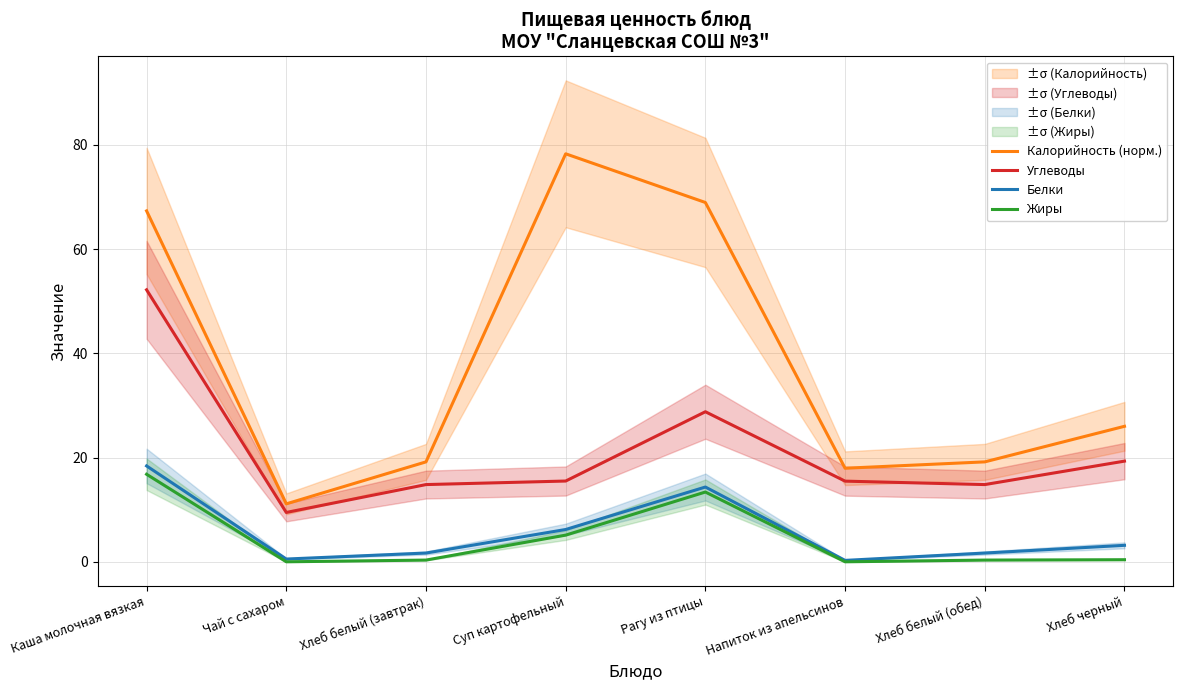

What is the difference between the maximum and second lowest values in the Жиры series?

16.8